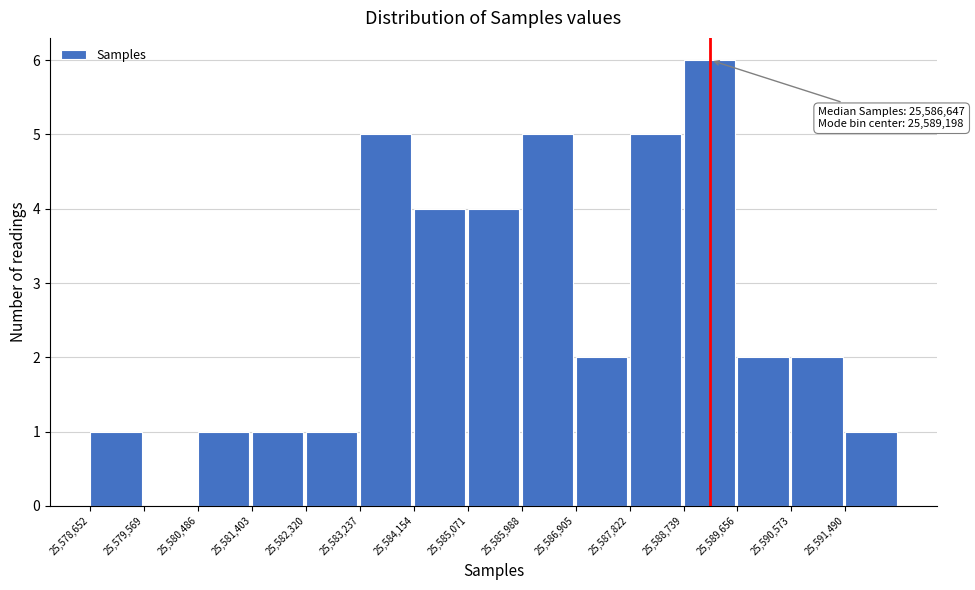

Over which range of the x-axis is the bar tallest?

25588700 to 25589700